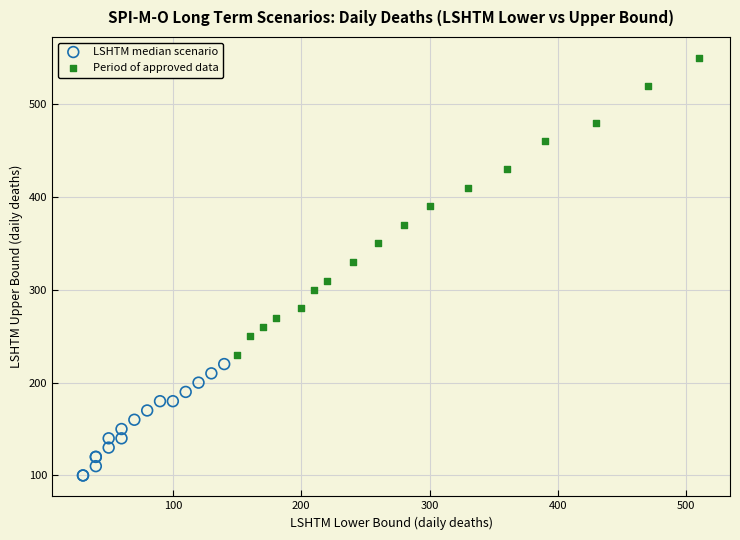

Which series reaches the minimum Y coordinate?

LSHTM median scenario